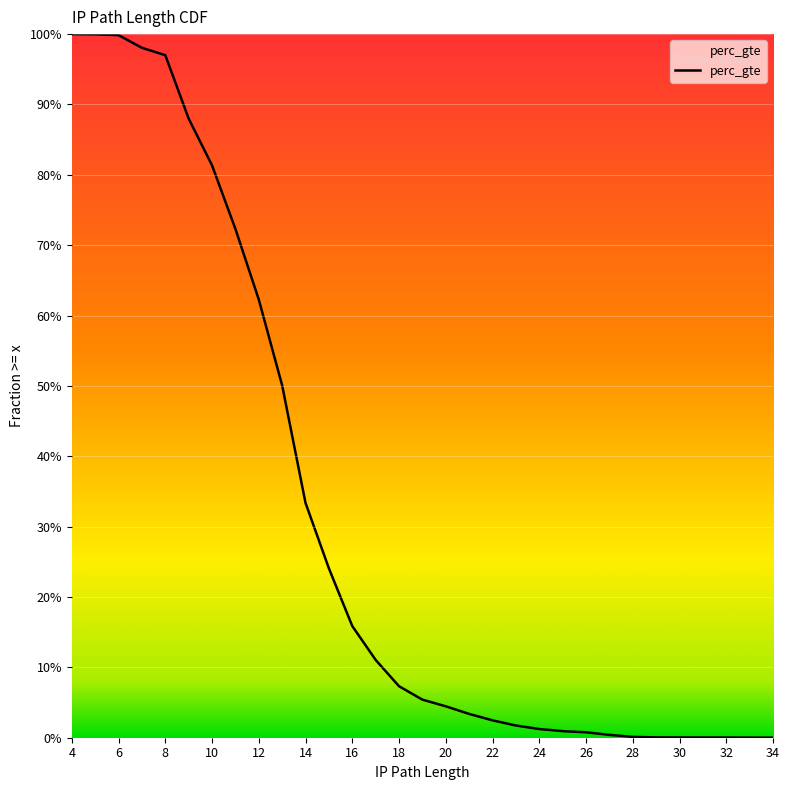

What is the difference between the maximum and minimum values?

1.0